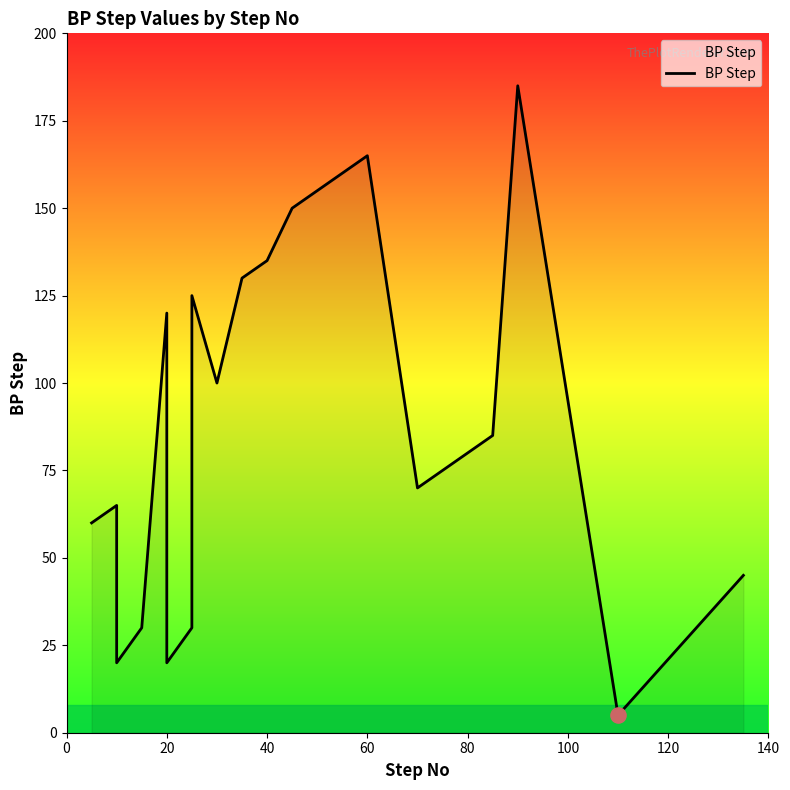

What is the change in value from 5 to 75?

+15